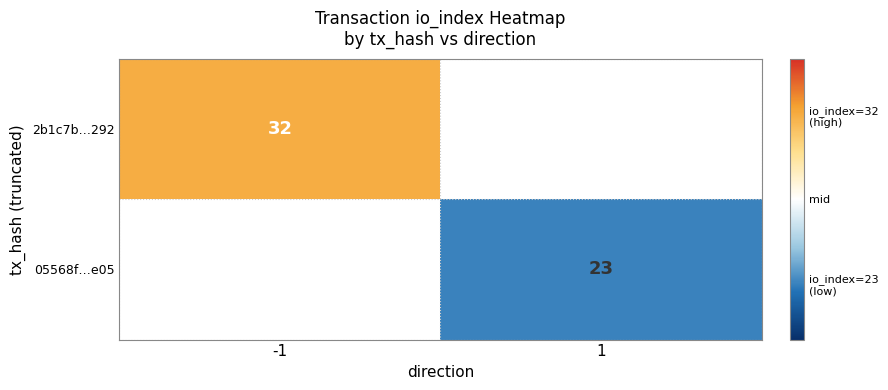

The 2b1c7b…292 series shows 13 at -1. True or false?

False